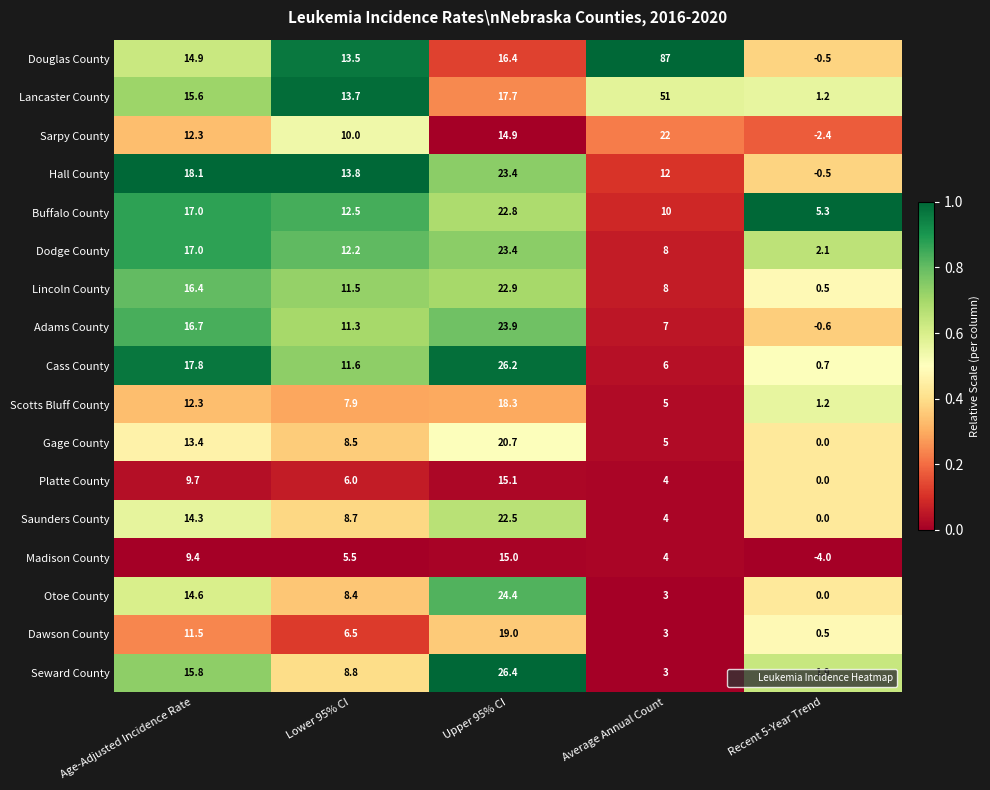

Is it true that Platte County equals 9.7 at Age-Adjusted Incidence Rate?

True